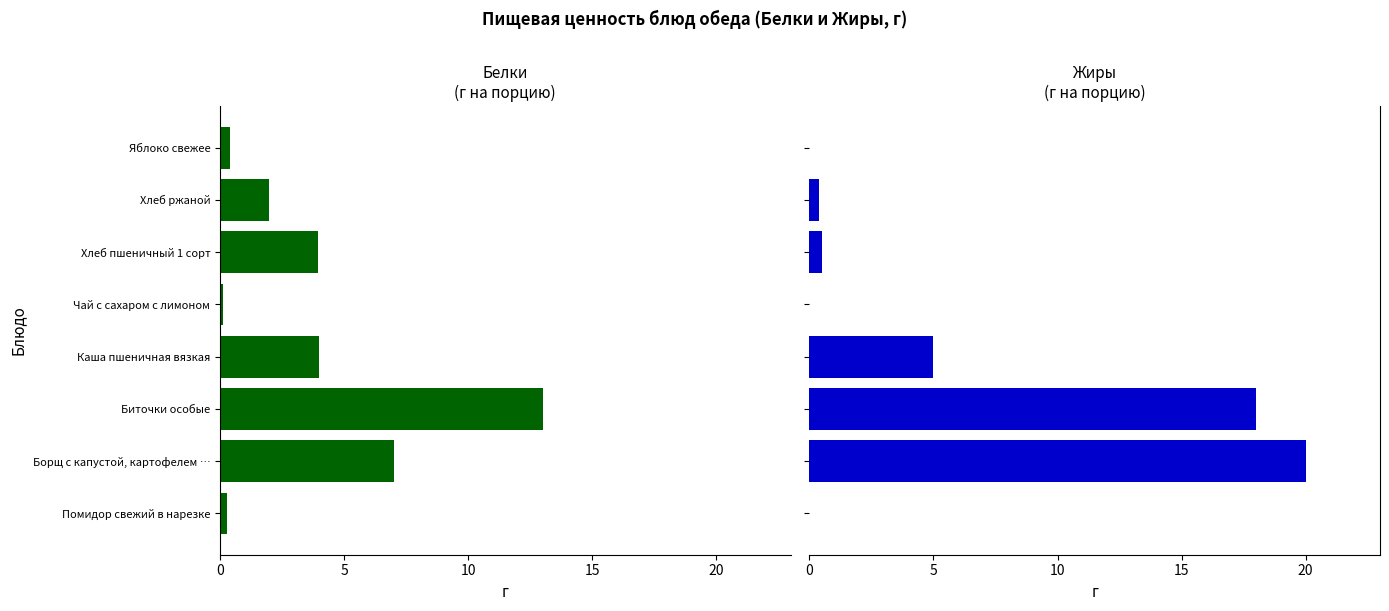

What is the difference between the second highest and second lowest values in the Белки series?

6.7